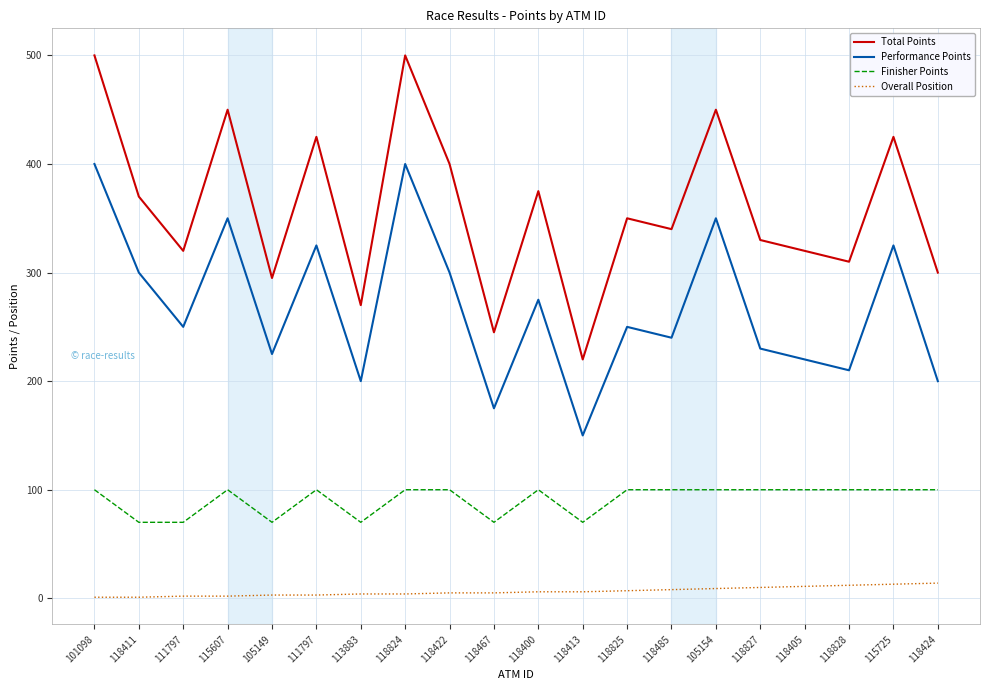

At which category is the sum across all series the highest?

118824